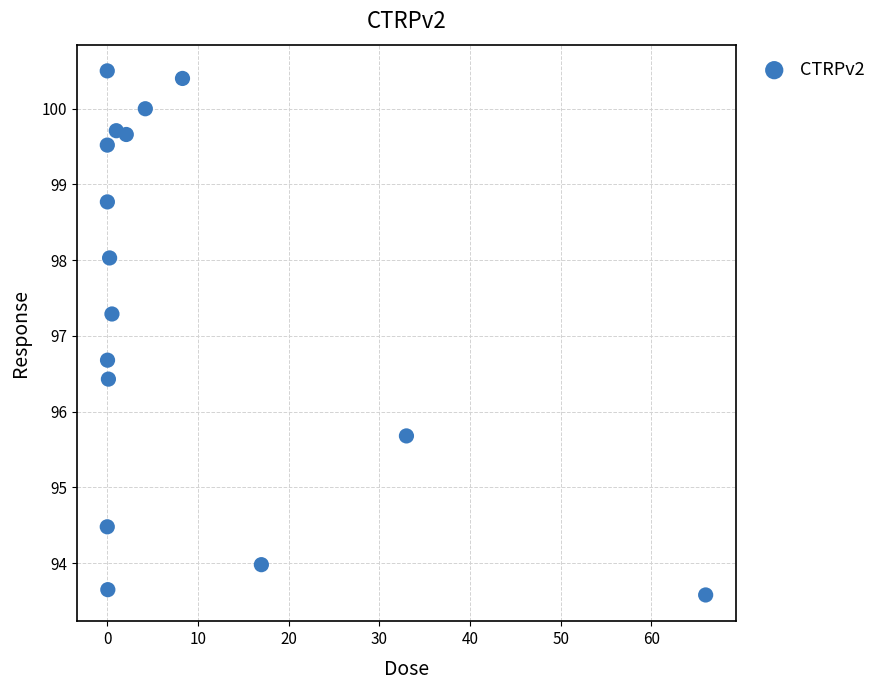

What is the range of Y values (max minus min)?

6.9